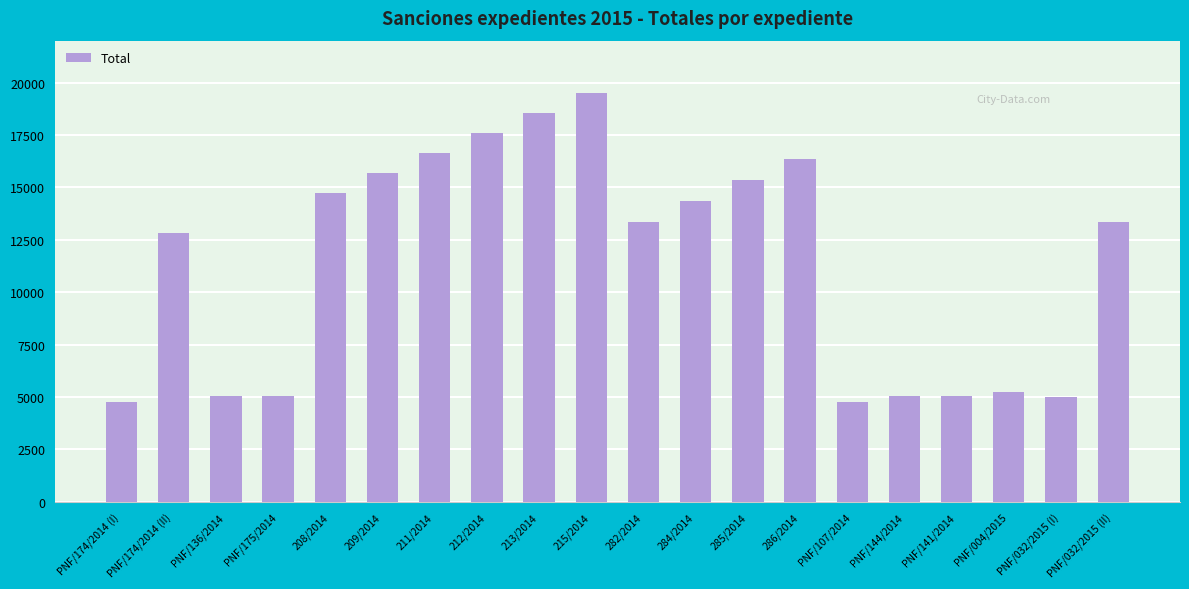

Which has a higher value, PNF/175/2014 or PNF/032/2015 (II)?

PNF/032/2015 (II)